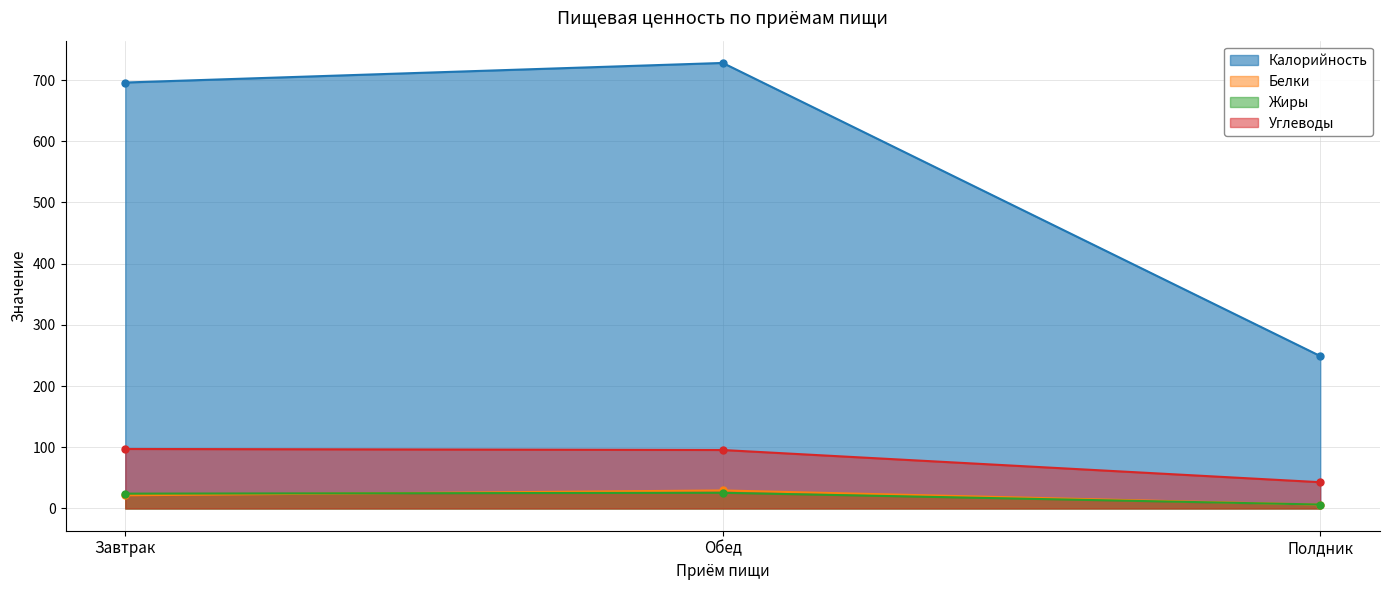

Reading right to left, extract all data points from this chart.

Калорийность: Полдник=249.0	Обед=728.0	Завтрак=696.0
Белки: Полдник=6.2	Обед=29.4	Завтрак=21.5
Жиры: Полдник=6.4	Обед=25.6	Завтрак=24.2
Углеводы: Полдник=42.9	Обед=95.5	Завтрак=97.2